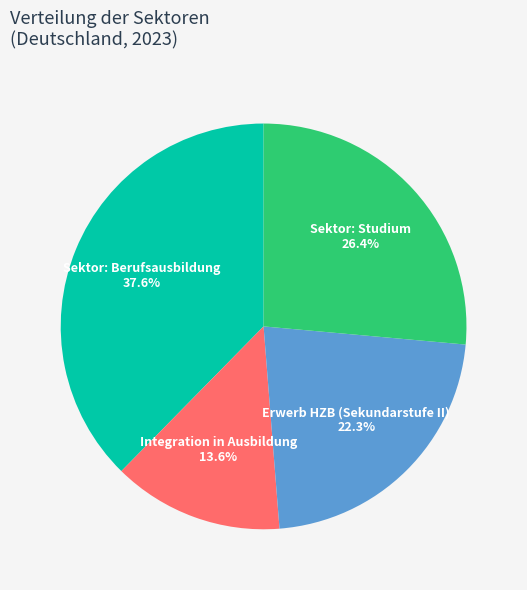

Is there a majority slice in this chart?

No